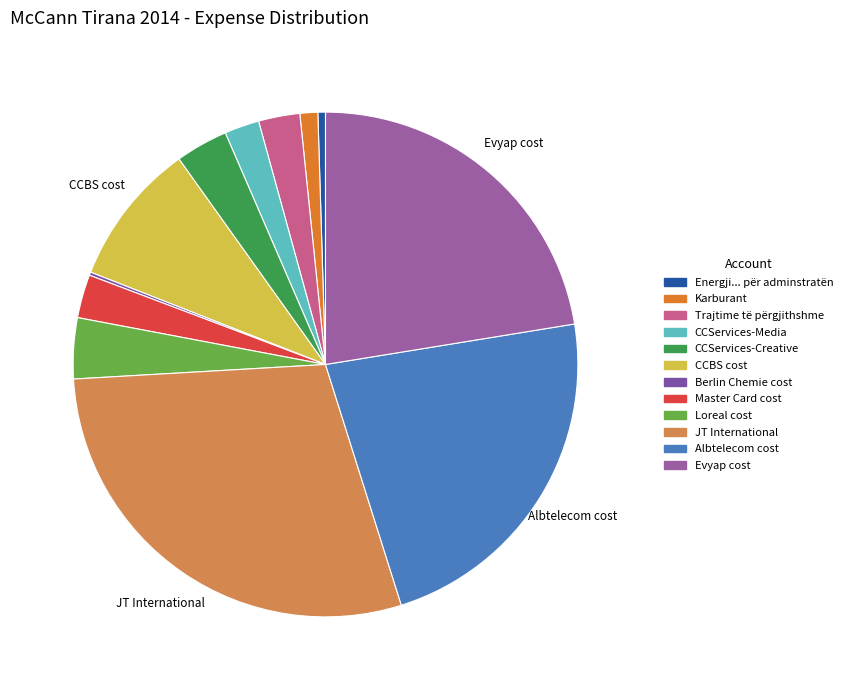

To the nearest percent, what is the combined percentage of Evyap cost and JT International?

51%